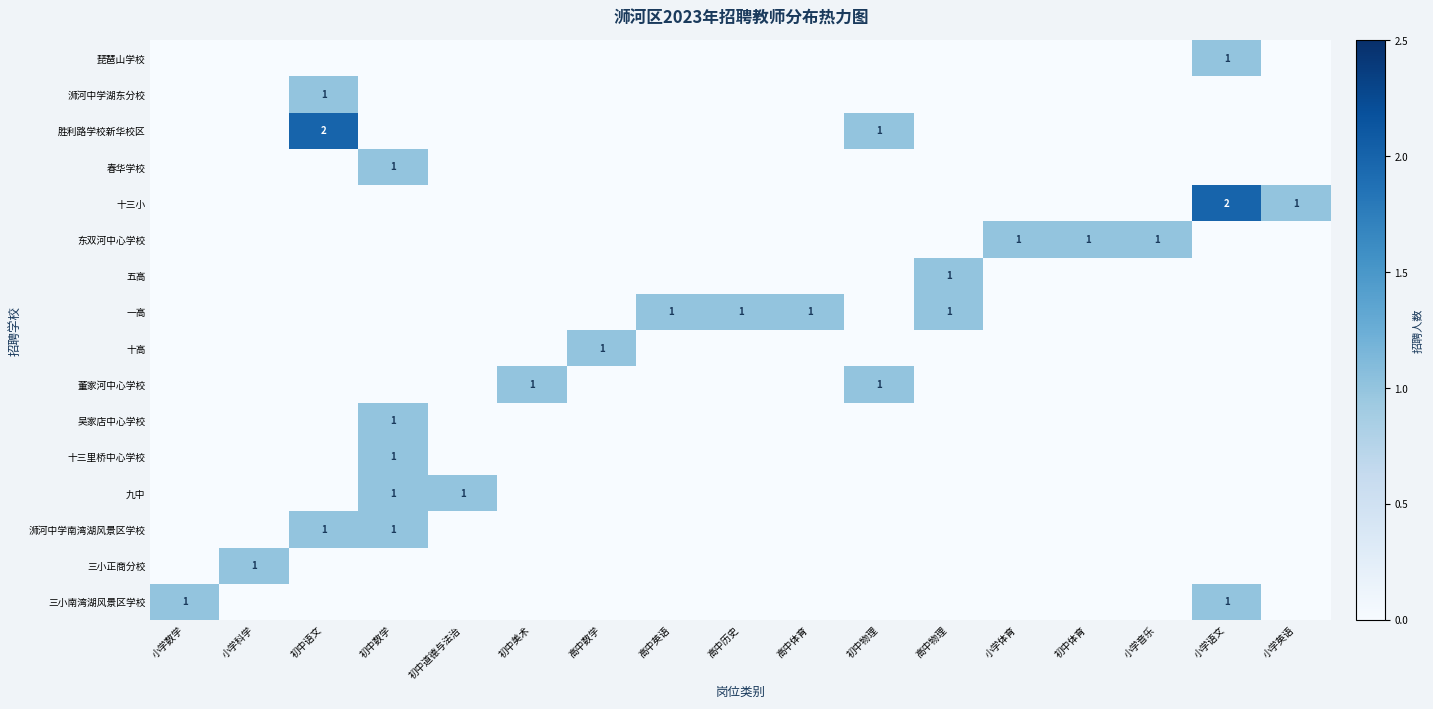

What is the maximum value shown in the chart?

2